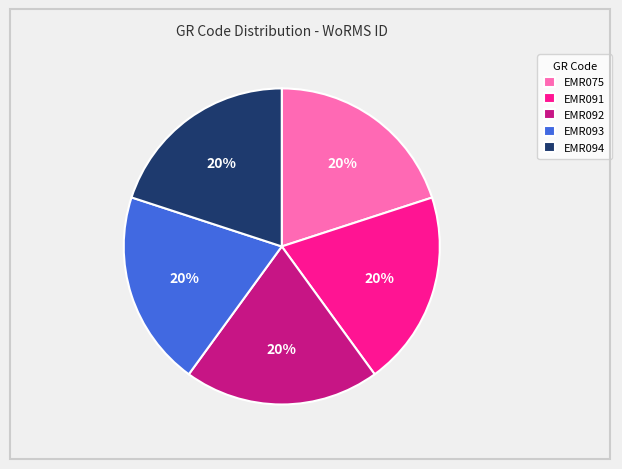

Approximately how many times larger is the value at EMR094 compared to EMR093?

1.0